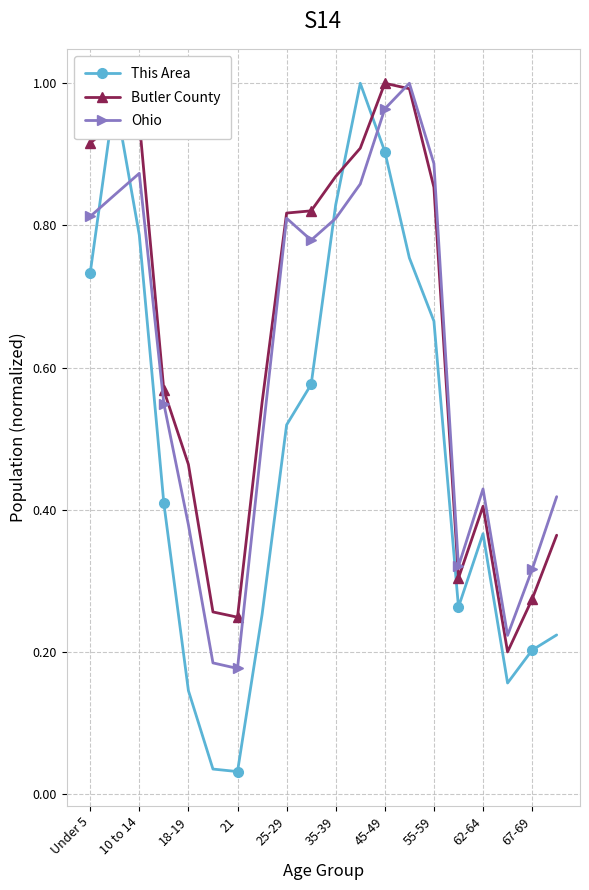

How many interior local valleys does the This Area series have?

3